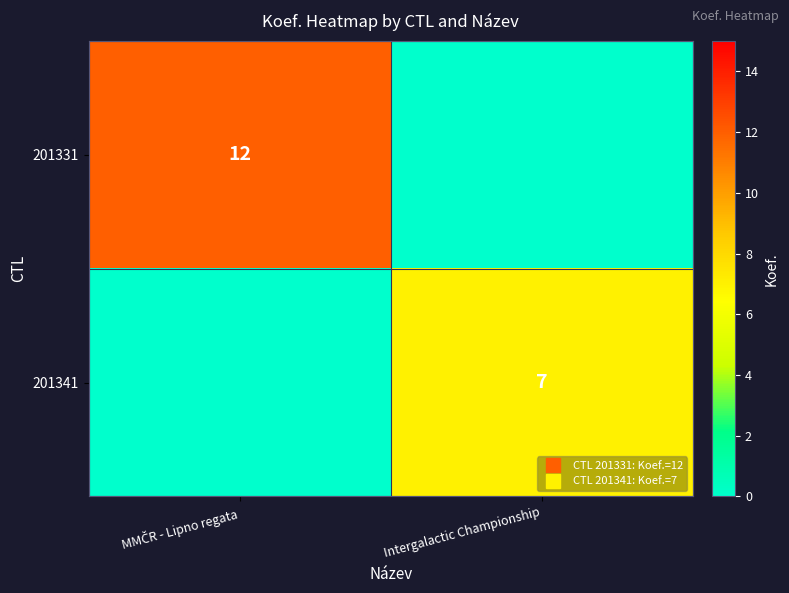

Which series has the largest range (max minus min)?

201331